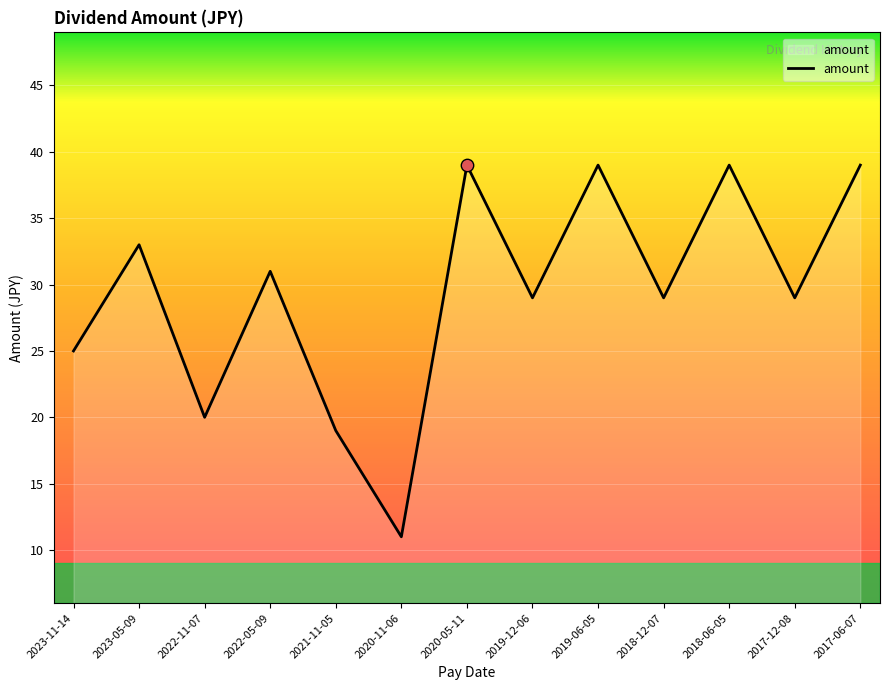

What is the ratio of the value at 2020-11-06 to the value at 2018-12-07?

0.4